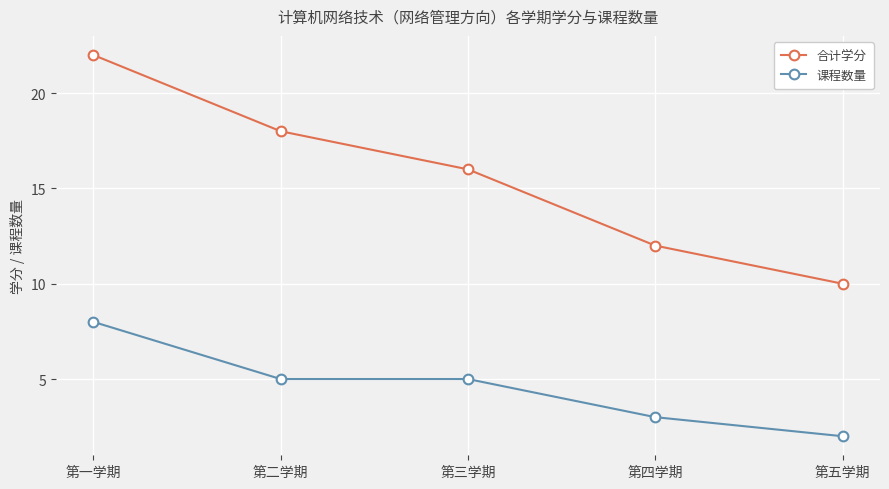

Does the chart have visible grid lines?

Yes